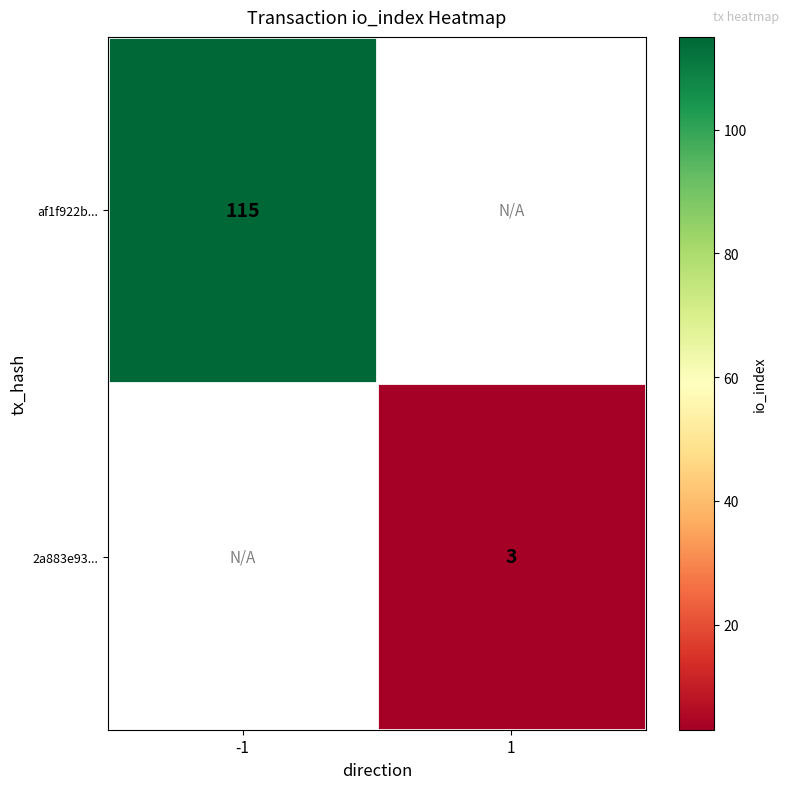

Count the number of categories in the chart.

2